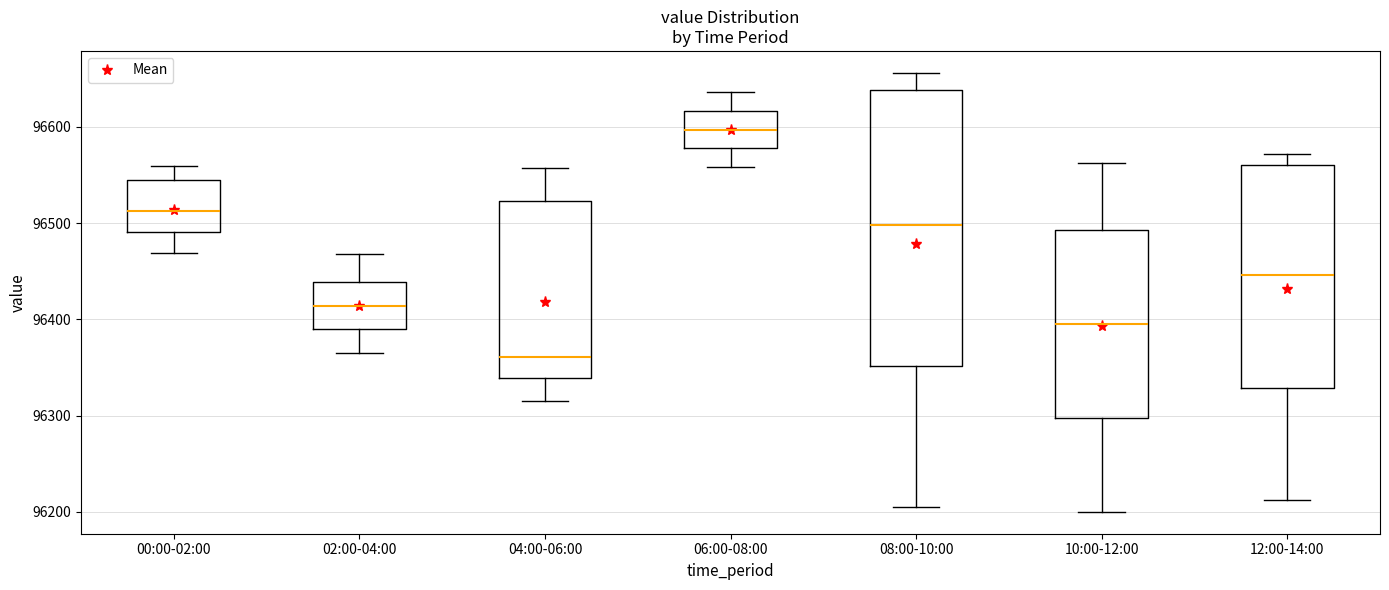

Which box has the lowest median line?

04:00-06:00